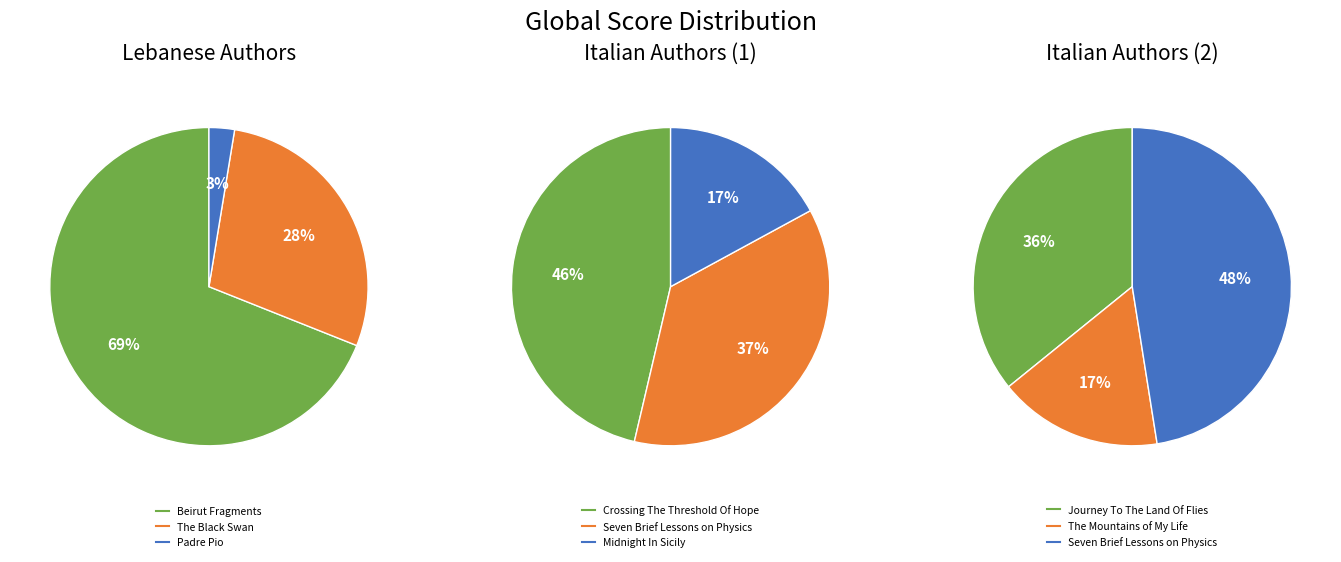

How many segments does this pie chart have?

8